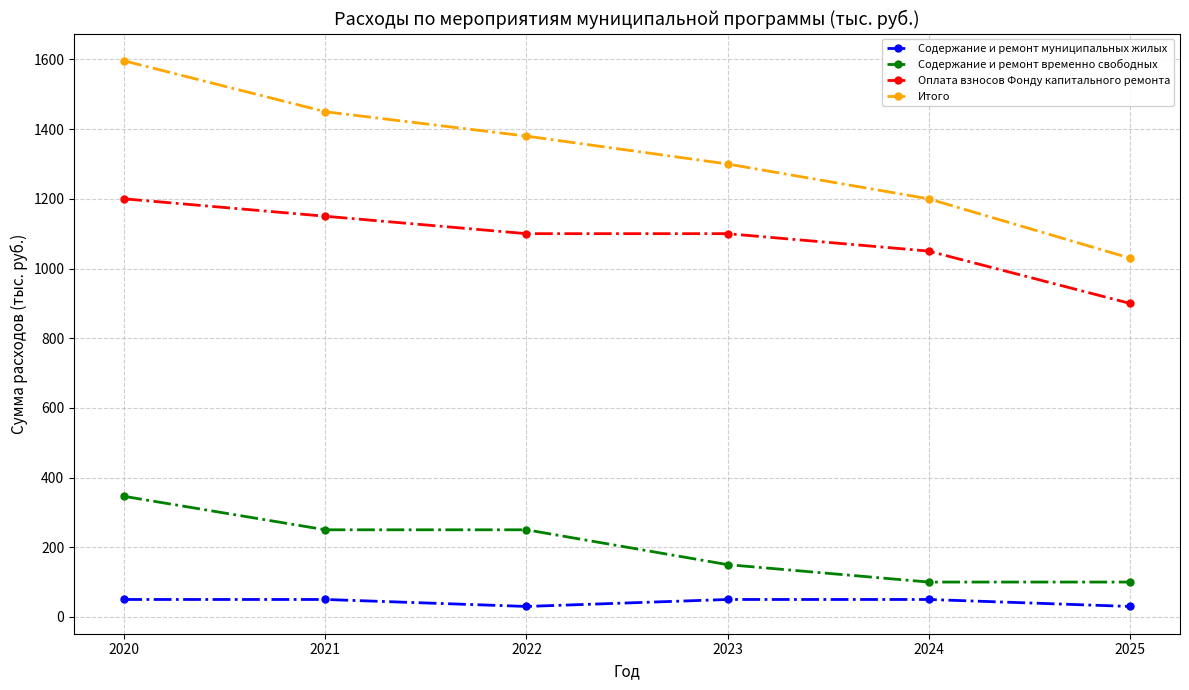

Which series has the largest total across all categories?

Итого